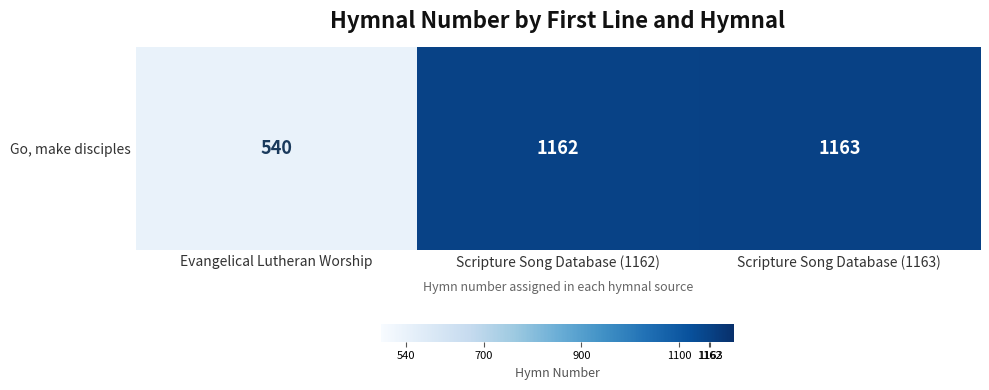

What is the ratio of the value at Scripture Song Database (1162) to the value at Evangelical Lutheran Worship?

2.2